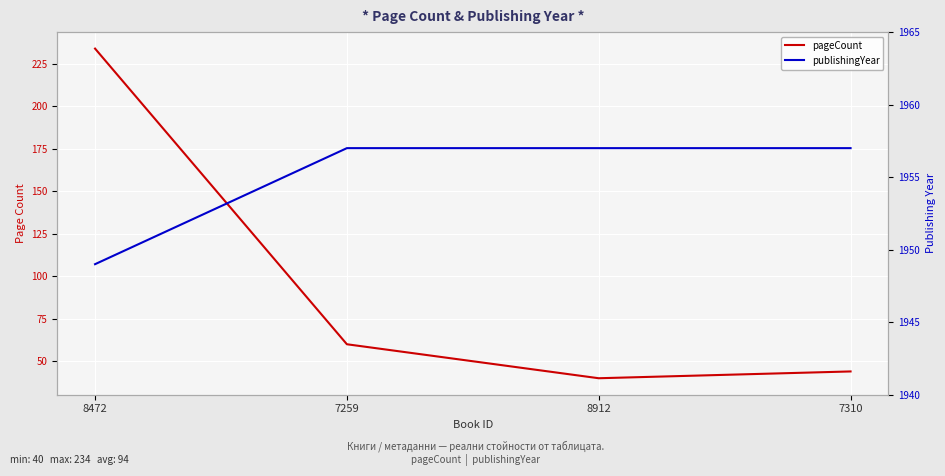

How many publishingYear values are between 1957 and 1958?

3